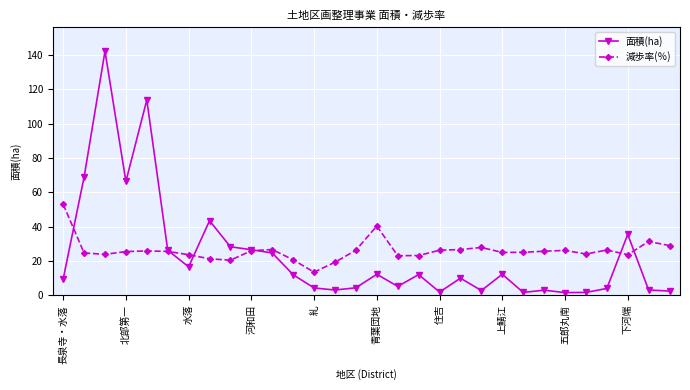

What is the minimum value for 面積(ha)?

1.5